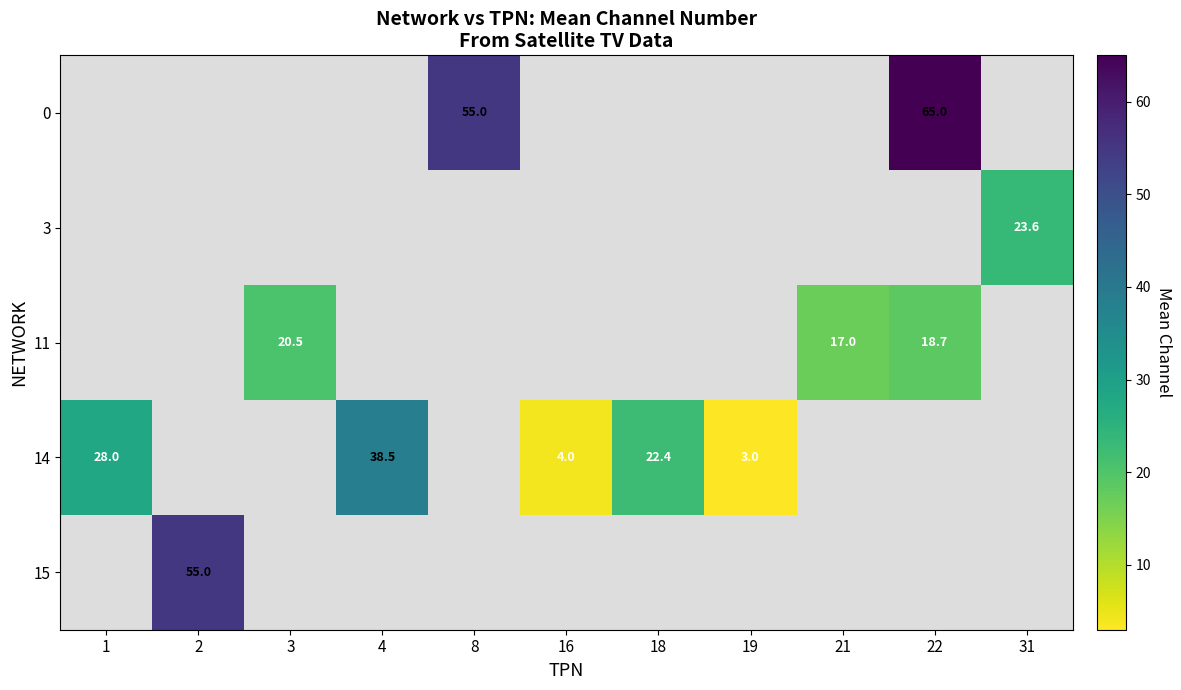

The 0 series shows 27.3 at 8. True or false?

False